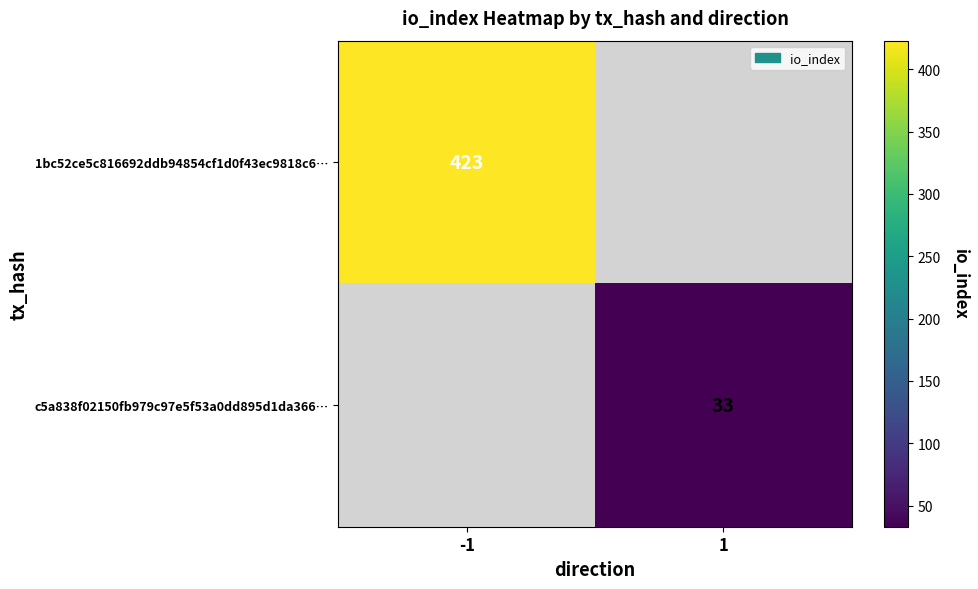

Is it true that c5a838f02150fb979c97e5f53a0dd895d1da366… equals 16 at 1?

False